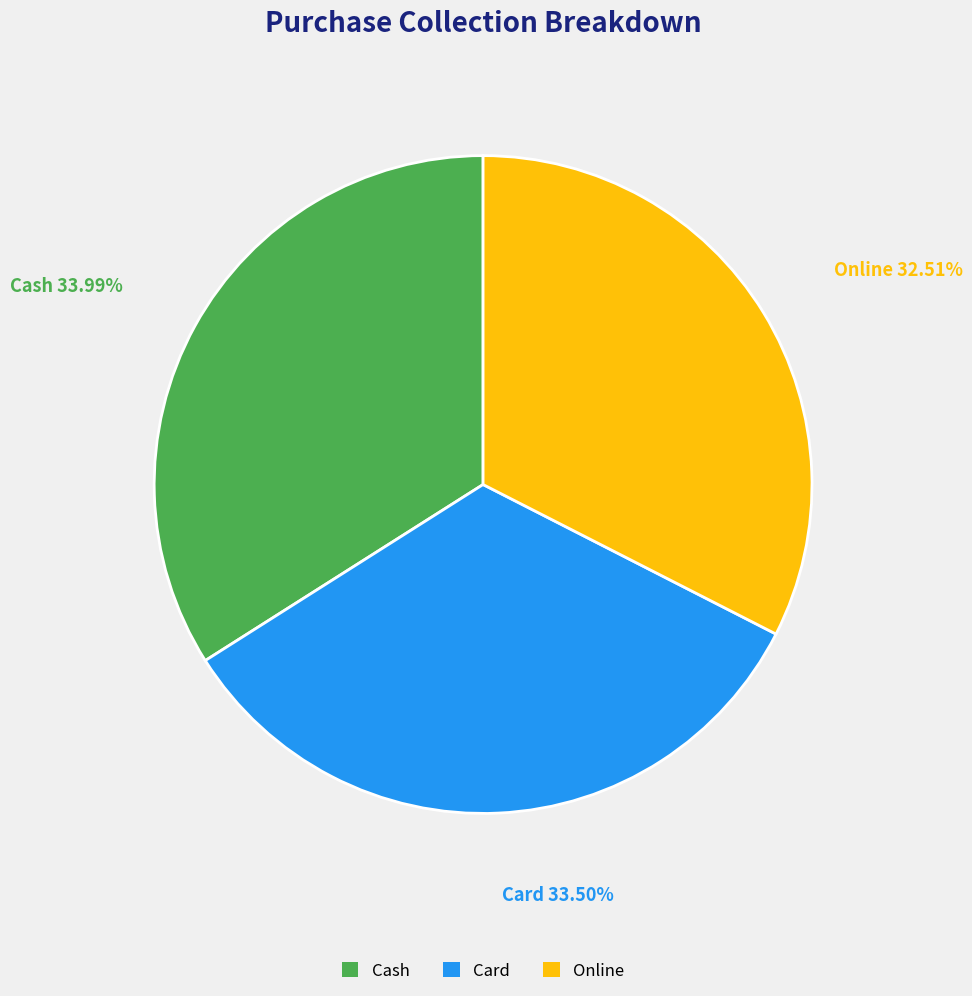

Which category has the smallest portion of the pie?

Online